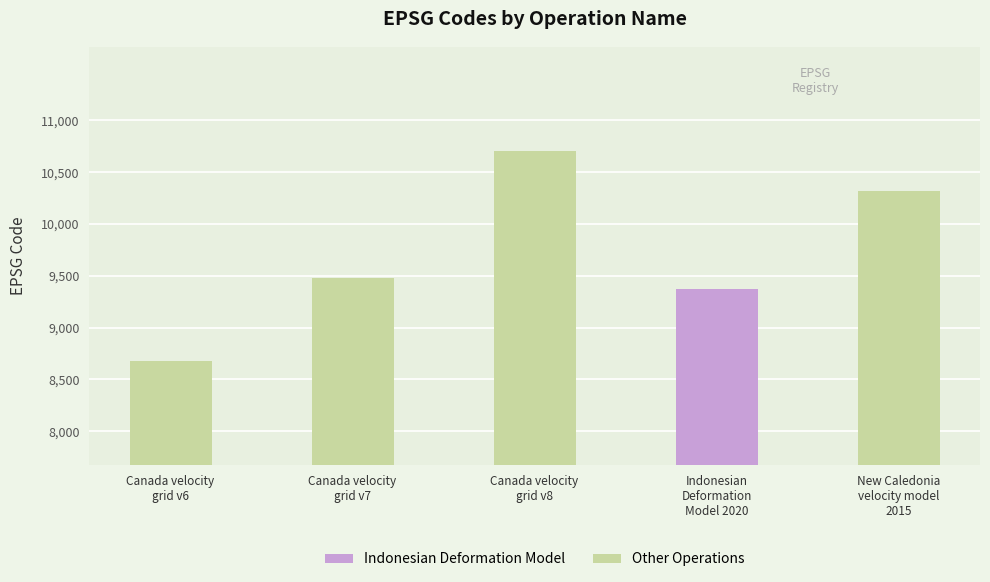

What is the label of the 1st bar from the right?

New Caledonia
velocity model
2015